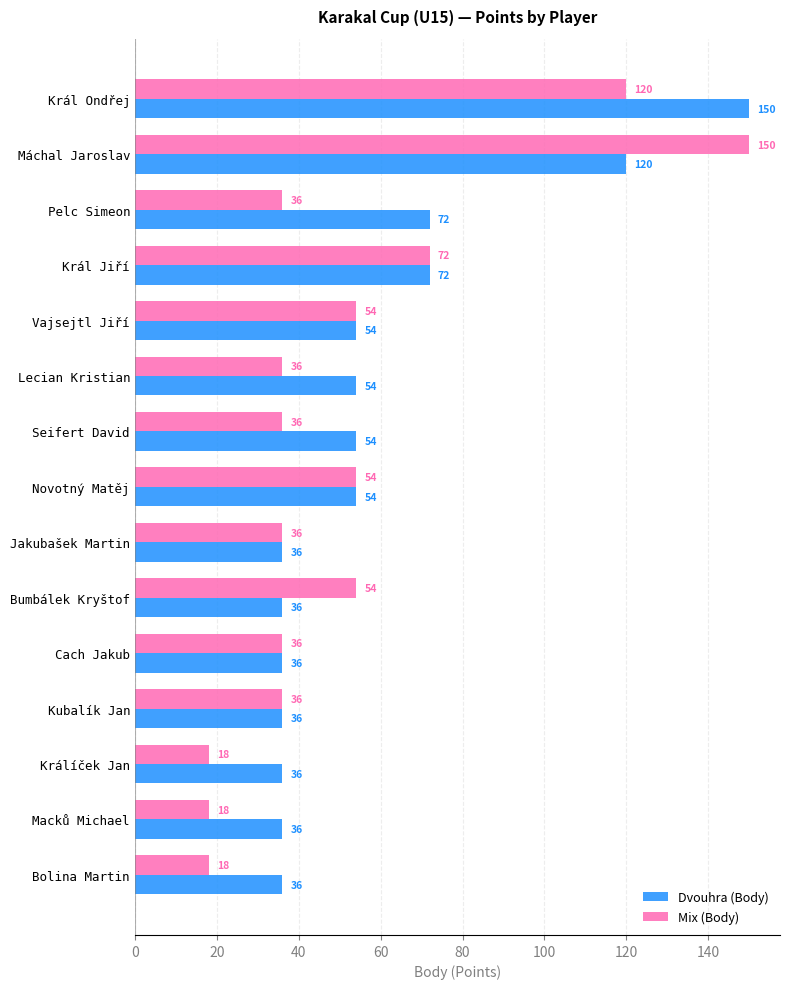

Where is Mix (Body) nearest to the value 84?

Král Jiří